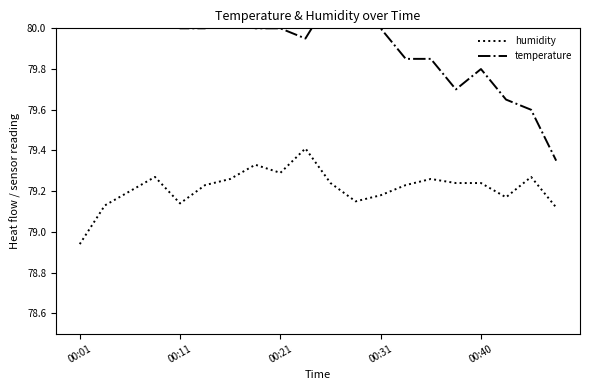

The humidity series shows 130.1 at 00:11. True or false?

False